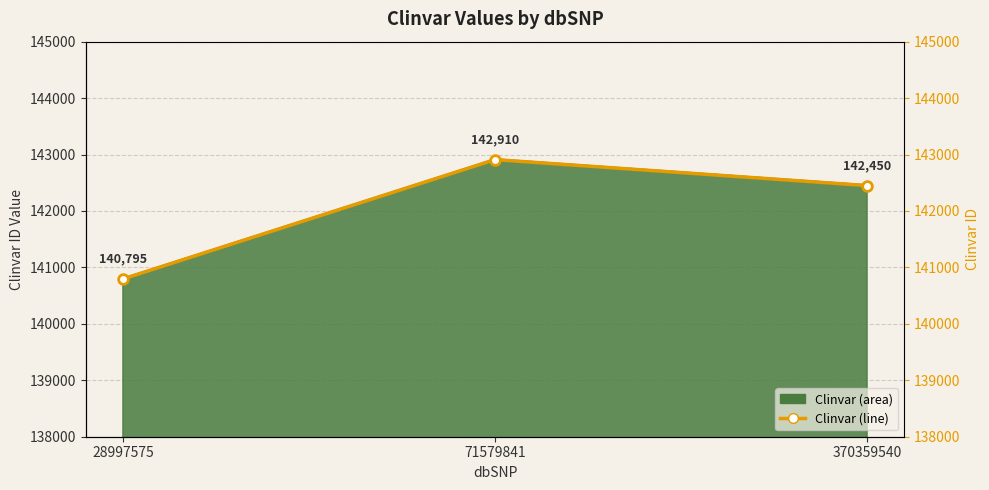

Which label corresponds to the largest value in the chart?

71579841